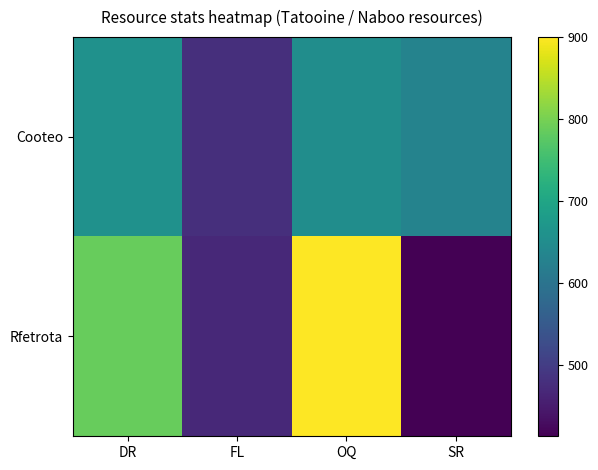

List the series in order of their peak value, lowest first.

Cooteo, Rfetrota